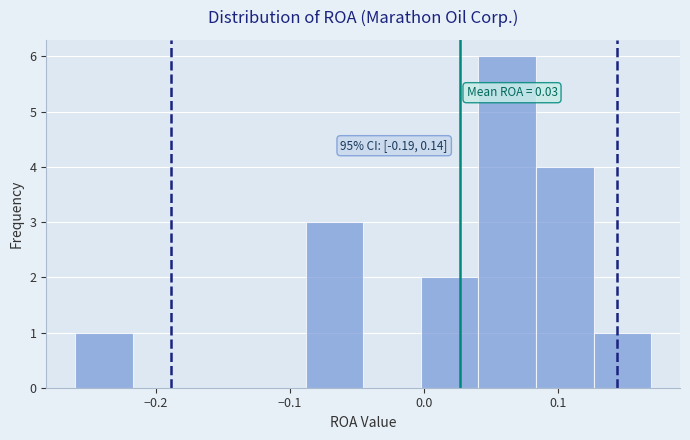

Over which range of the x-axis is the bar tallest?

0.04 to 0.08